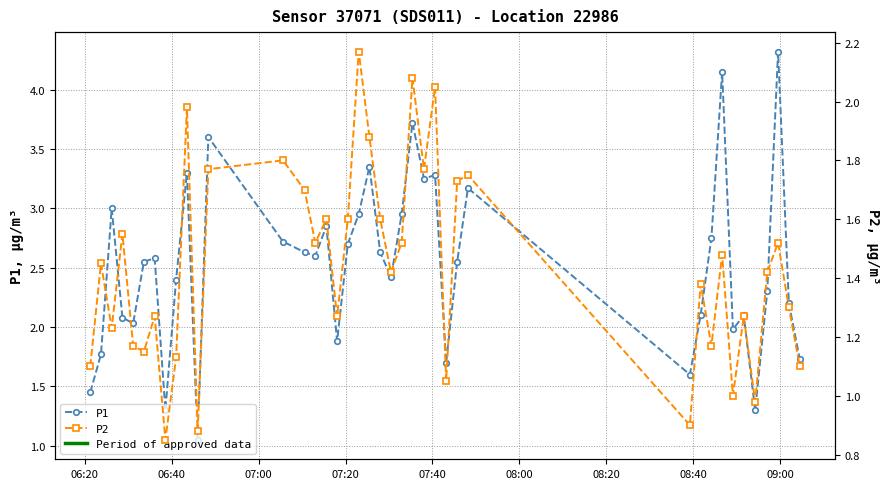

Reading left to right, what are all the values shown in this chart?

P1: 1.4	1.8	3.0	2.1	2.0	2.5	2.6	1.3	2.4	3.3	1.1	3.6	2.7	2.6	2.6	2.9	1.9	2.7	3.0	3.4	2.6	2.4	3.0	3.7	3.2	3.3	1.7	2.5	3.2	1.6	2.1	2.8	4.2	2.0	2.1	1.3	2.3	4.3	2.2	1.7
P2: 1.1	1.4	1.2	1.6	1.2	1.1	1.3	0.8	1.1	2.0	0.9	1.8	1.8	1.7	1.5	1.6	1.3	1.6	2.2	1.9	1.6	1.4	1.5	2.1	1.8	2.0	1.1	1.7	1.8	0.9	1.4	1.2	1.5	1.0	1.3	1.0	1.4	1.5	1.3	1.1